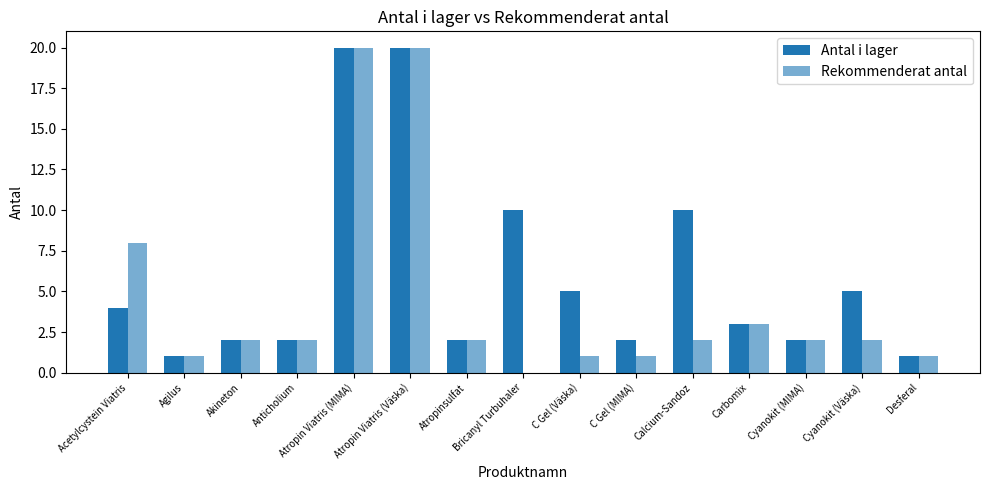

How many groups of bars are there?

15